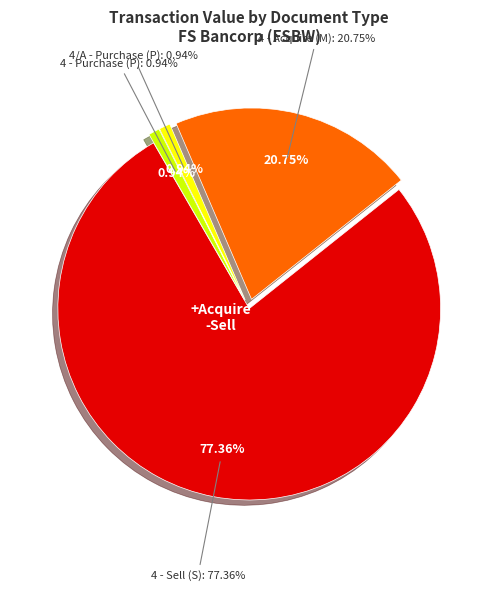

Is it true that 4 is 16% of the pie?

False